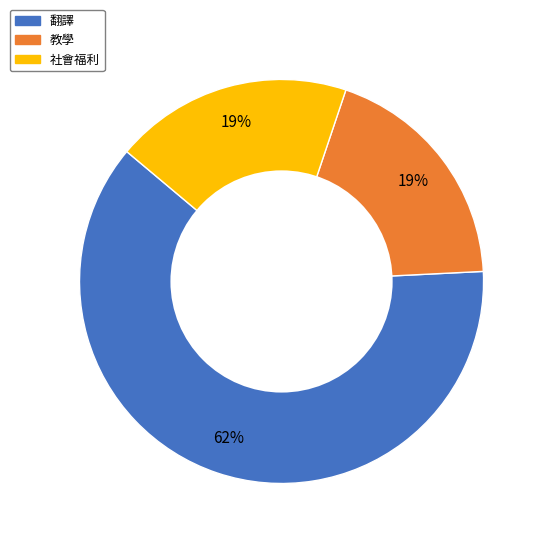

To the nearest percent, what percentage of the pie is 社會福利?

19%